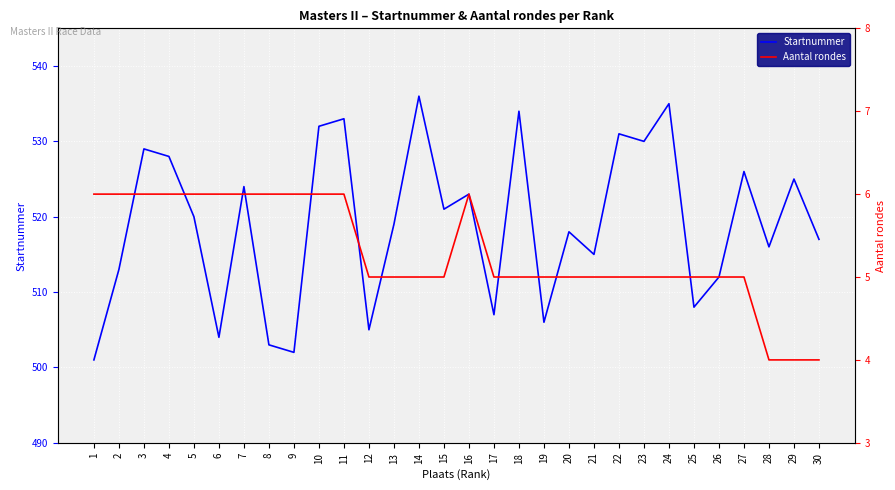

Reading left to right, extract all data points from this chart.

Startnummer: 1=501	2=513	3=529	4=528	5=520	6=504	7=524	8=503	9=502	10=532	11=533	12=505	13=519	14=536	15=521	16=523	17=507	18=534	19=506	20=518	21=515	22=531	23=530	24=535	25=508	26=512	27=526	28=516	29=525	30=517
Aantal rondes: 1=6	2=6	3=6	4=6	5=6	6=6	7=6	8=6	9=6	10=6	11=6	12=5	13=5	14=5	15=5	16=6	17=5	18=5	19=5	20=5	21=5	22=5	23=5	24=5	25=5	26=5	27=5	28=4	29=4	30=4